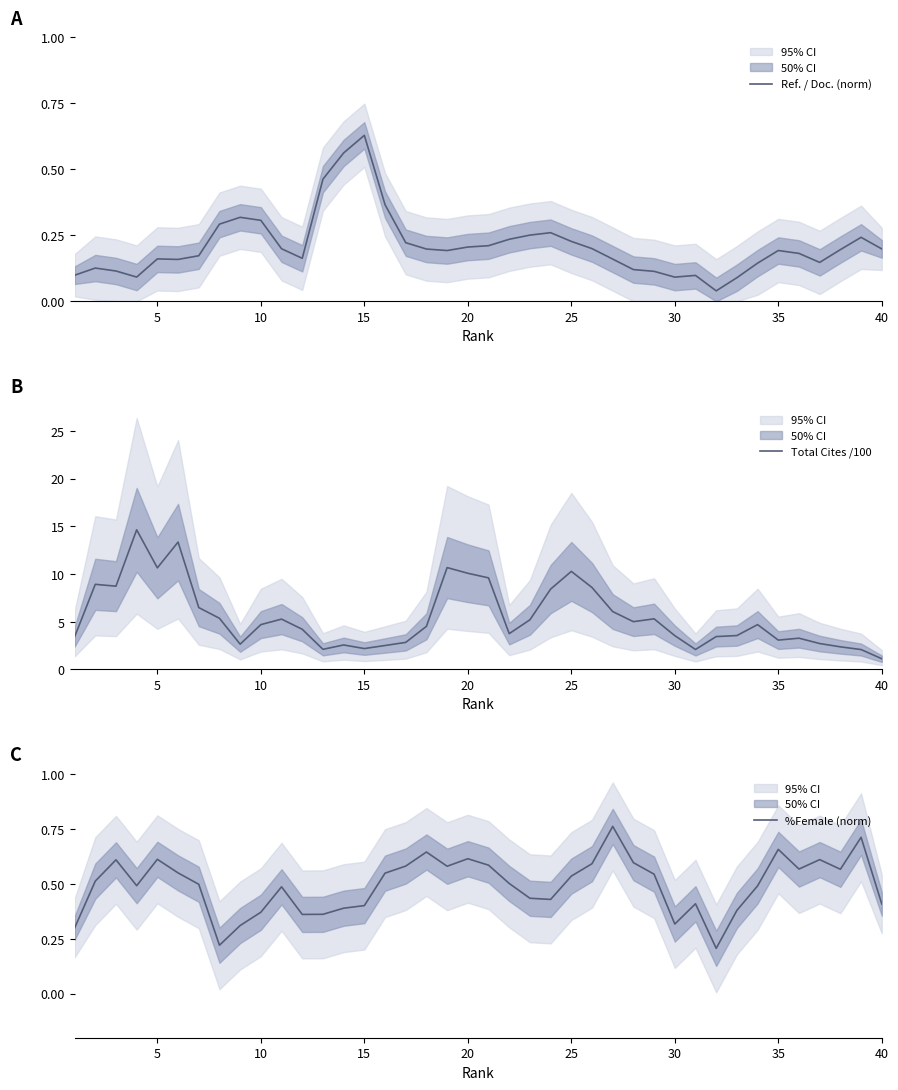

Does the chart have visible grid lines?

No